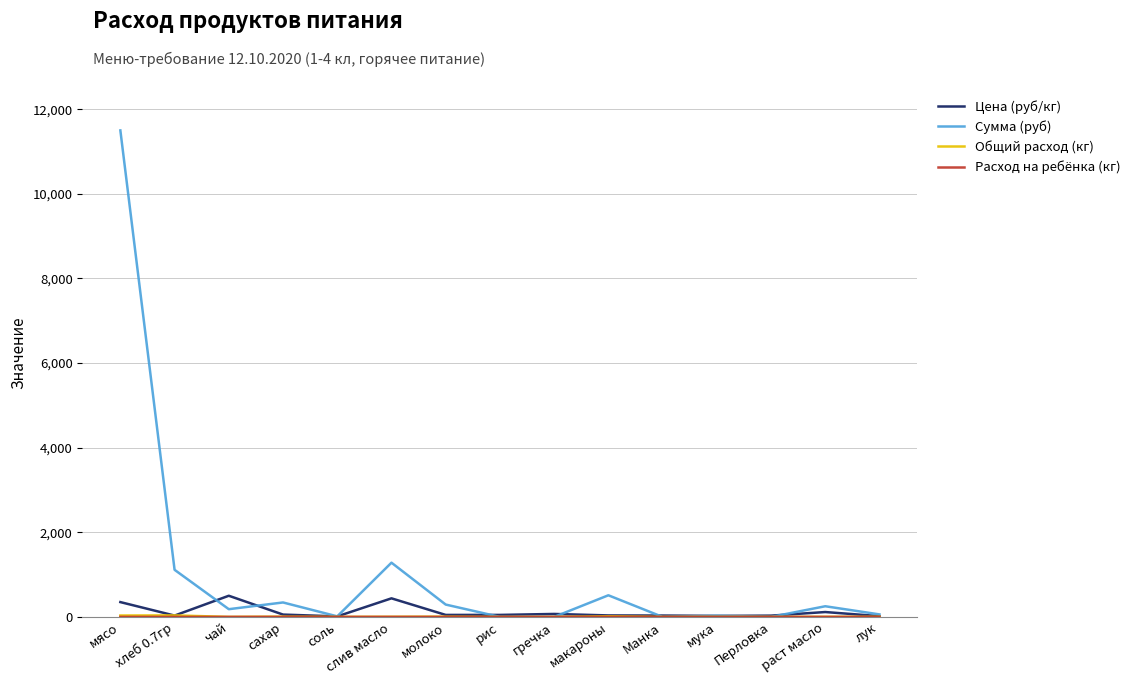

Which series has the largest total across all categories?

Сумма (руб)